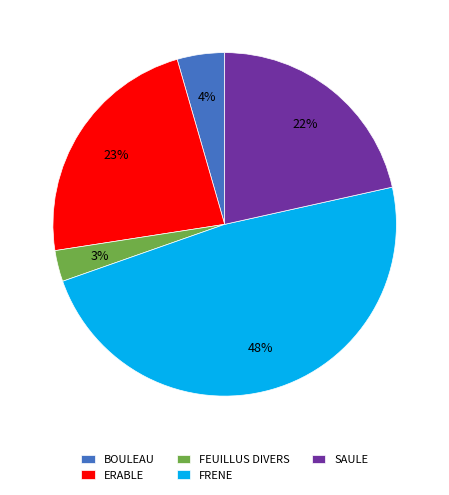

Rank the categories by value from lowest to highest.

FEUILLUS DIVERS, BOULEAU, SAULE, ERABLE, FRENE